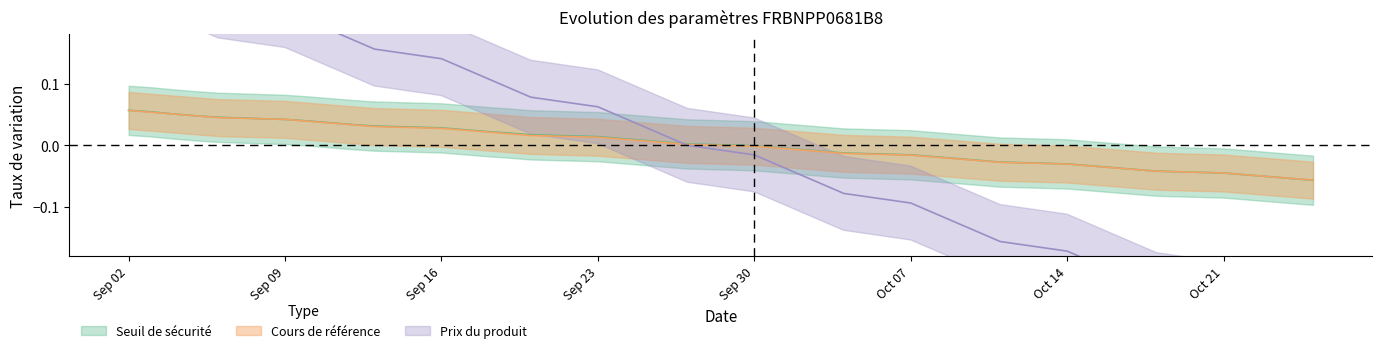

What is the difference between the second highest and second lowest values in the Cours de référence series?

0.1